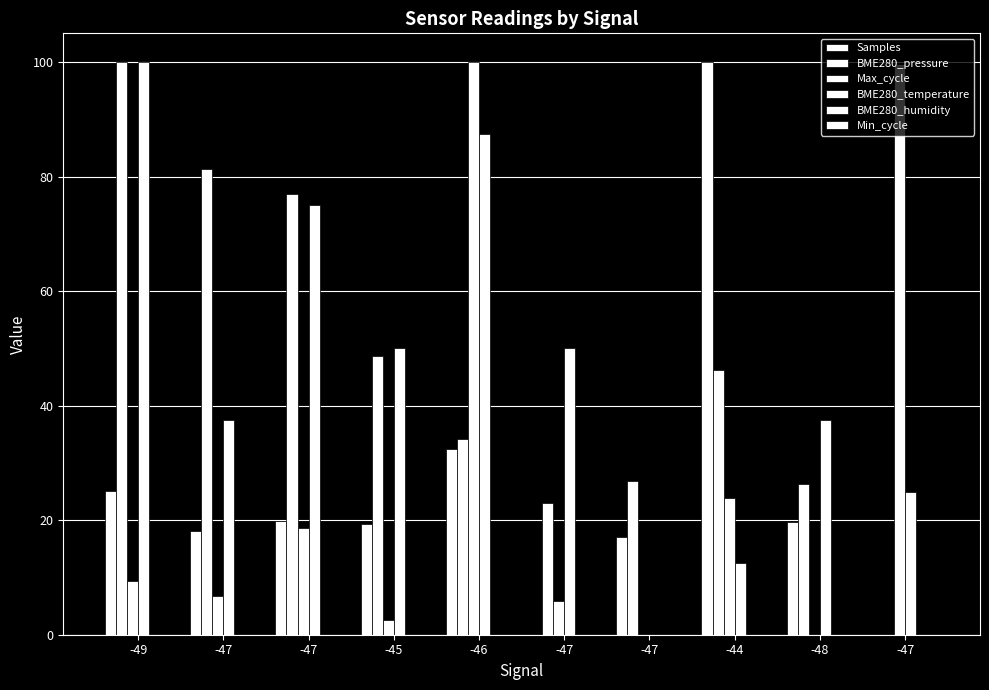

Reading right to left, transcribe all the data shown in this chart.

Samples: 0.0	19.7	100.0	17.0	0.0	32.5	19.3	19.8	18.1	25.2
BME280_pressure: 0.0	26.2	46.3	26.9	23.1	34.3	48.7	76.9	81.3	100.0
Max_cycle: 99.6	0.0	23.9	0.0	5.9	100.0	2.6	18.7	6.7	9.3
BME280_temperature: 25.0	37.5	12.5	0.0	50.0	87.5	50.0	75.0	37.5	100.0
BME280_humidity: 0.0	0.0	0.0	0.0	0.0	0.0	0.0	0.0	0.0	0.0
Min_cycle: 0.0	0.0	0.0	0.0	0.0	0.0	0.0	0.0	0.0	0.0